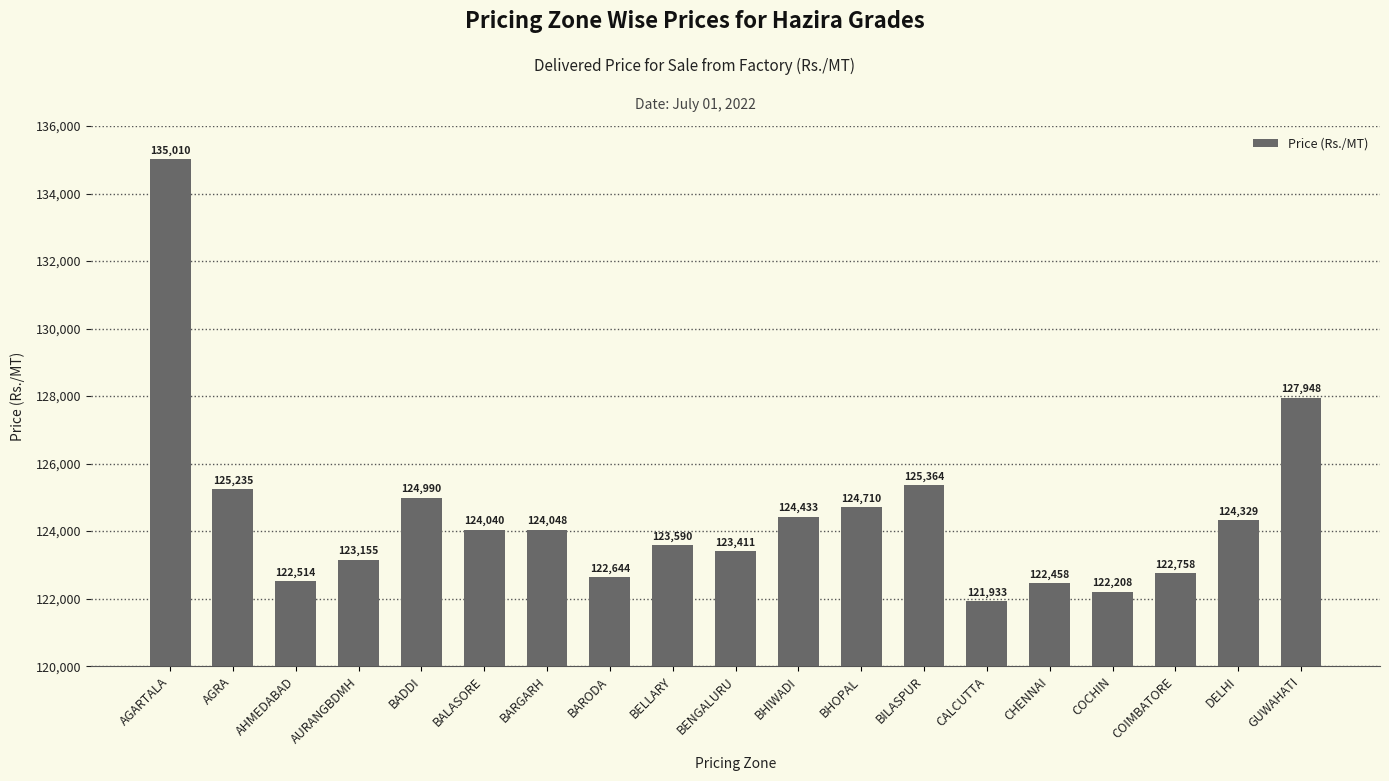

Rank the categories by value from highest to lowest.

AGARTALA, GUWAHATI, BILASPUR, AGRA, BADDI, BHOPAL, BHIWADI, DELHI, BARGARH, BALASORE, BELLARY, BENGALURU, AURANGBDMH, COIMBATORE, BARODA, AHMEDABAD, CHENNAI, COCHIN, CALCUTTA